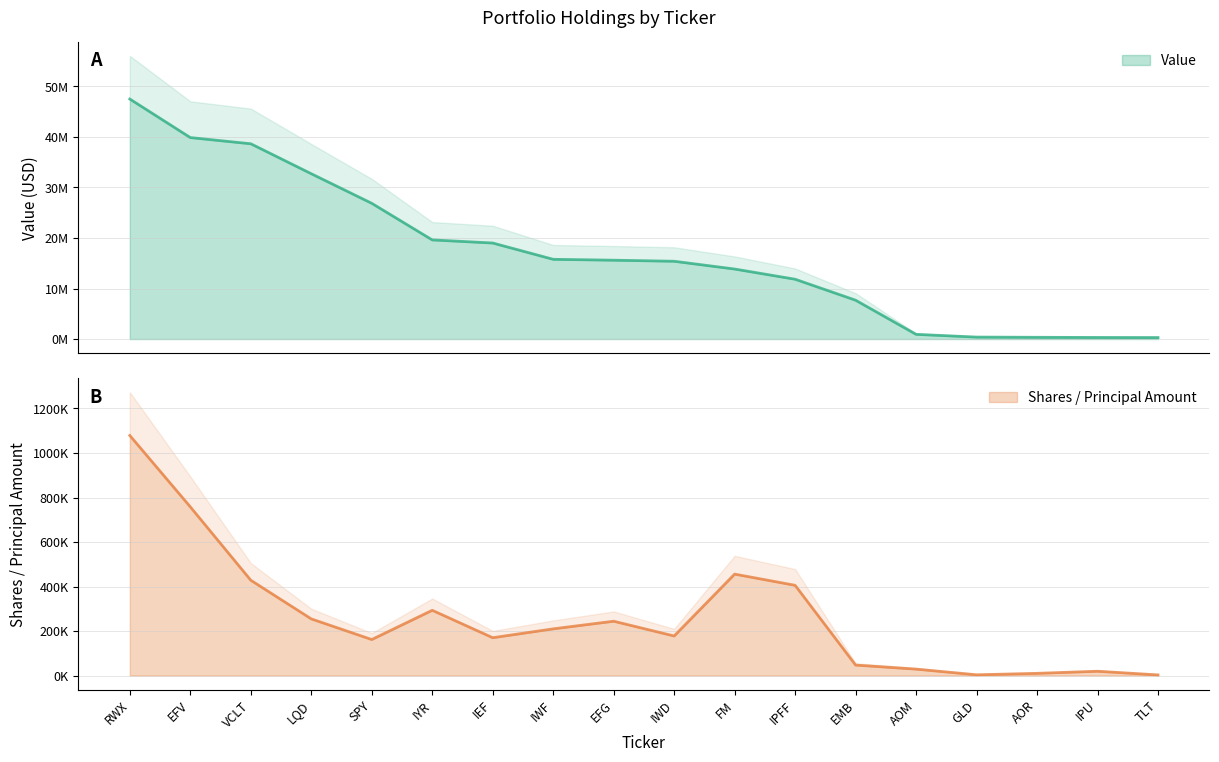

True or false: Value and Shares or principal amount intersect in this chart.

False